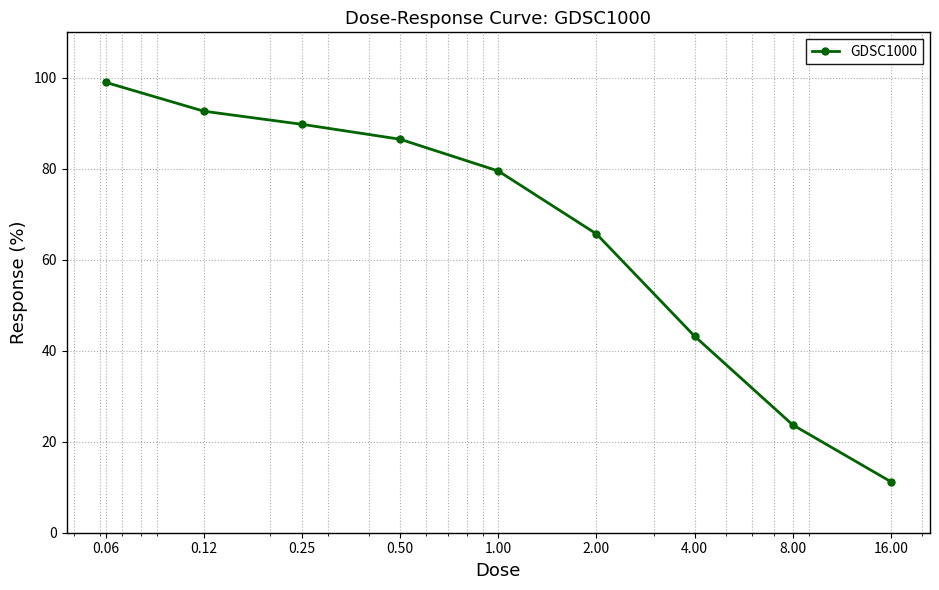

Reading left to right, what are all the values shown in this chart?

99.0	92.7	89.8	86.5	79.5	65.7	43.2	23.7	11.2